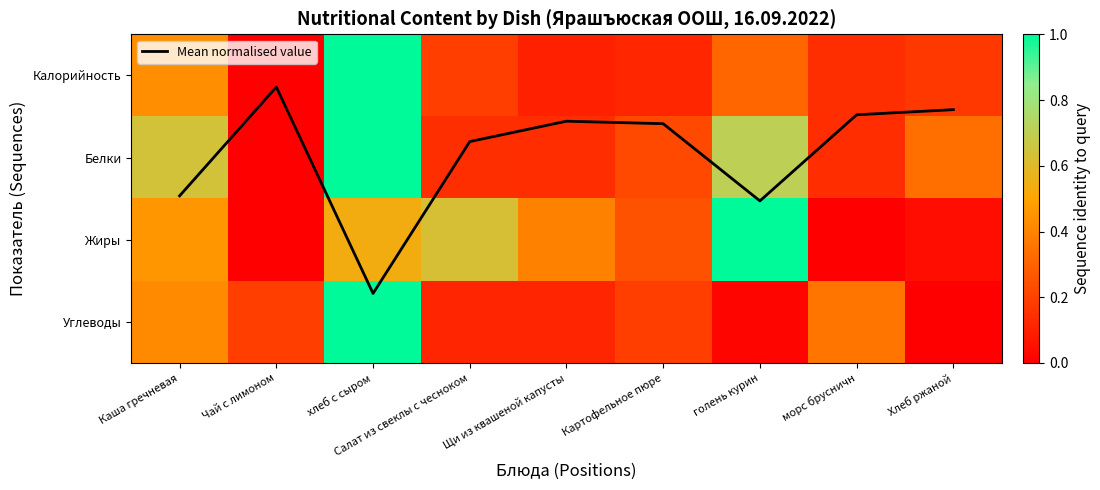

Which series has the widest spread of values?

Mean normalised value